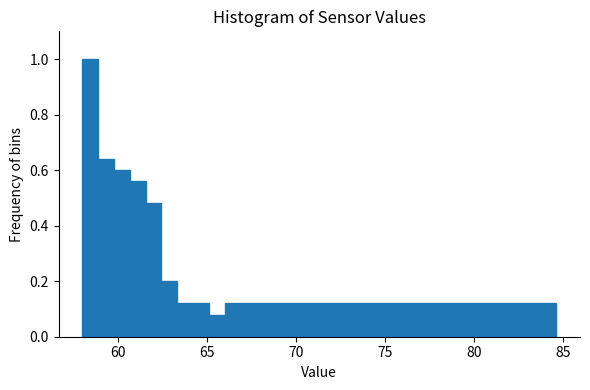

Around what value on the x-axis is the tallest bar? Give the approximate position of its centre, as read against the axis.

58.5